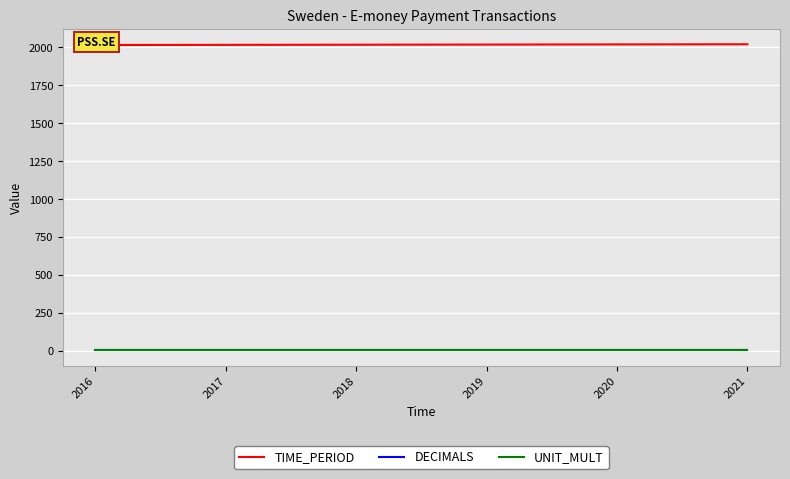

The UNIT_MULT series shows 6 at 2021. True or false?

True